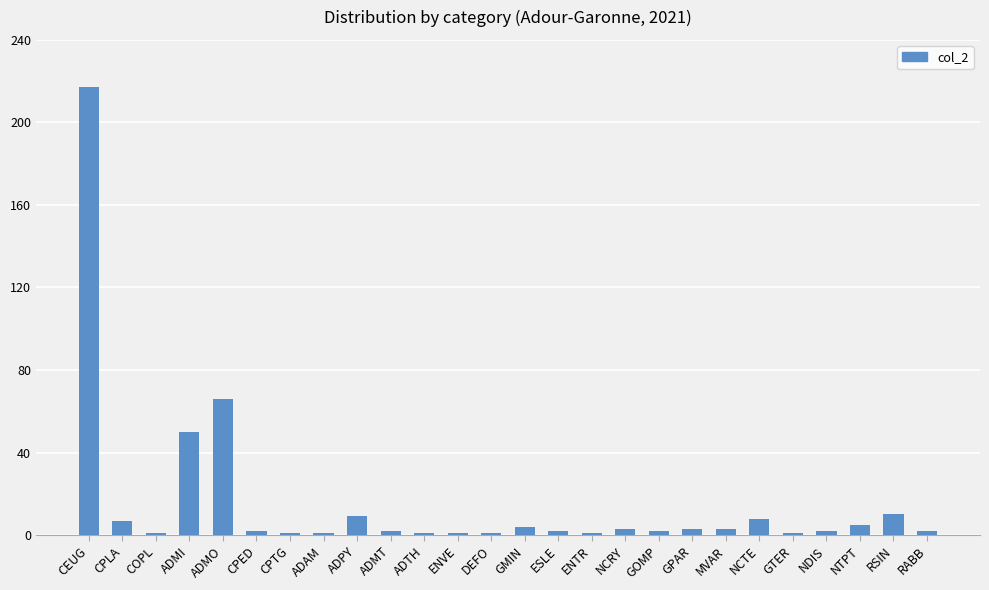

At which label is the value closest to 109?

ADMO